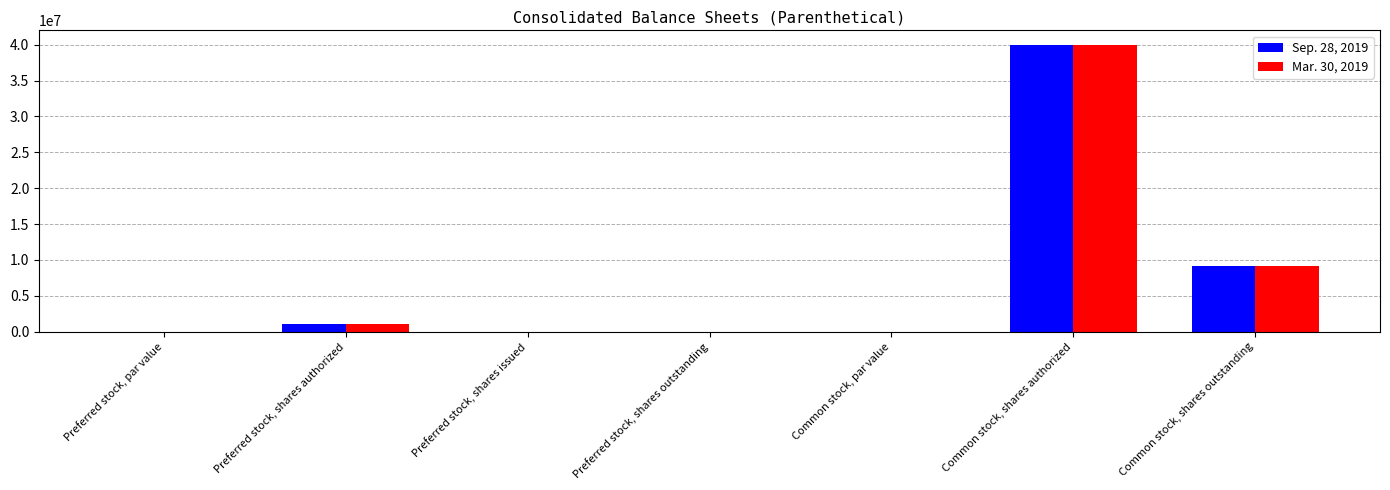

How many groups of bars are there?

7